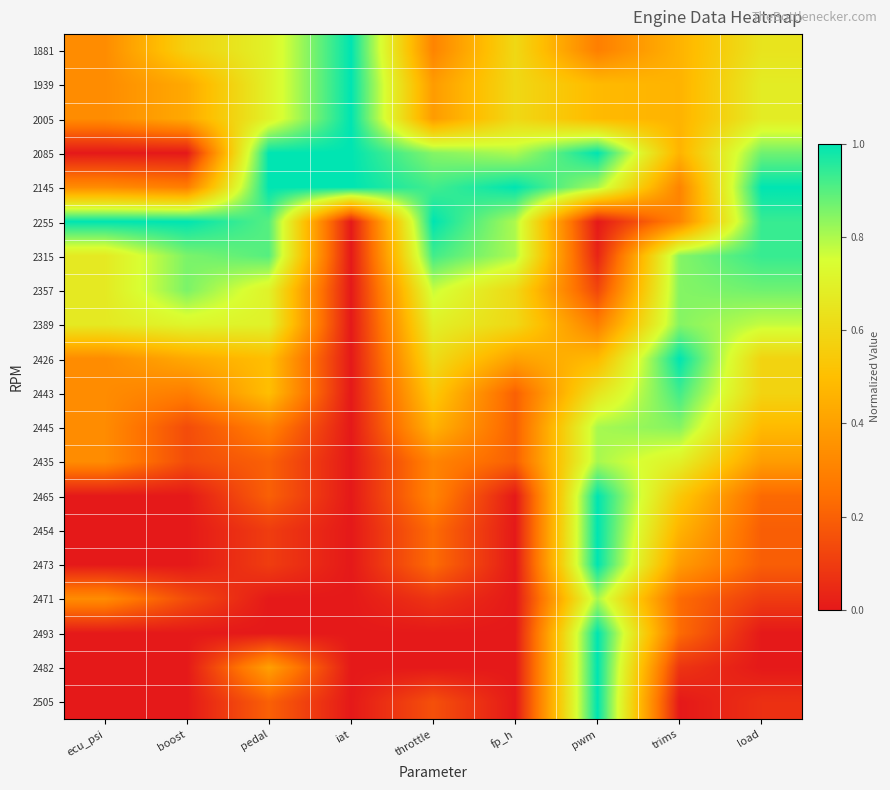

Between boost and pwm, which series saw the biggest shift?

2085